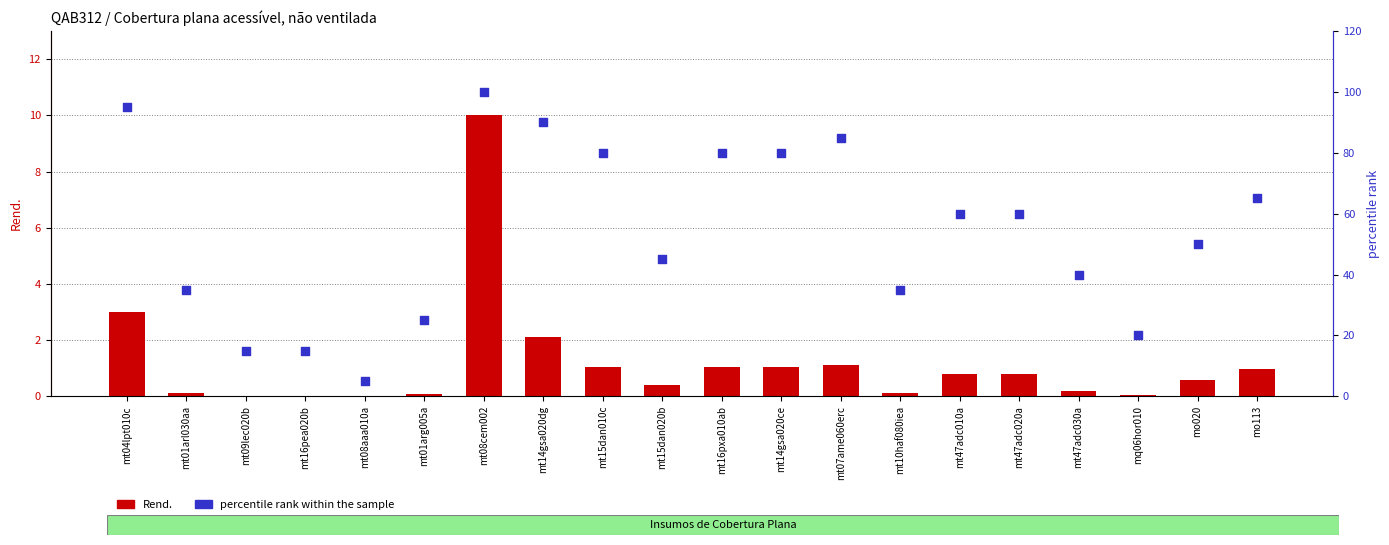

What are all the series names shown in the legend?

Rend., percentile rank within the sample